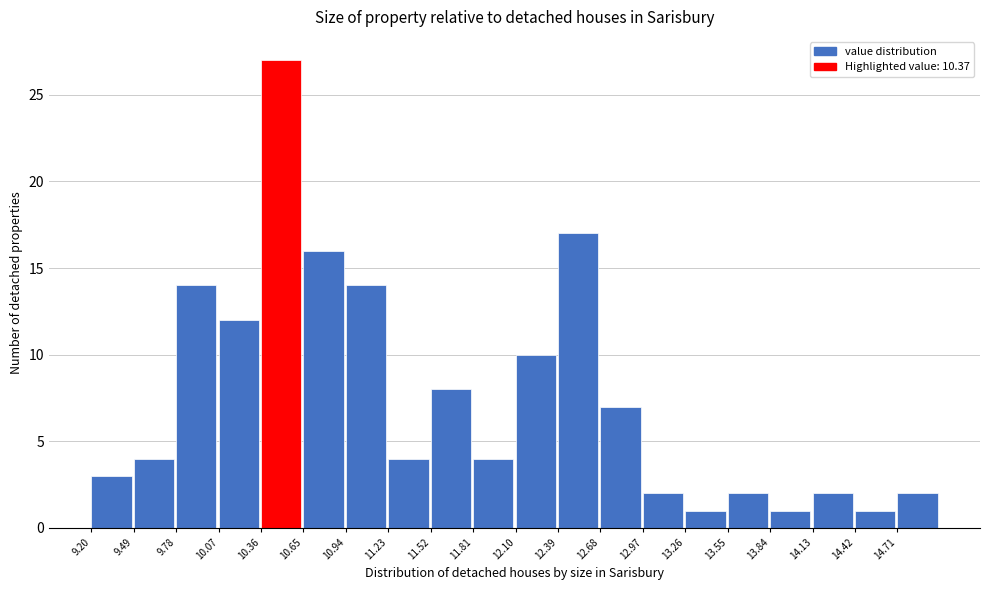

Which range on the x-axis has the tallest bar?

10.36 to 10.65